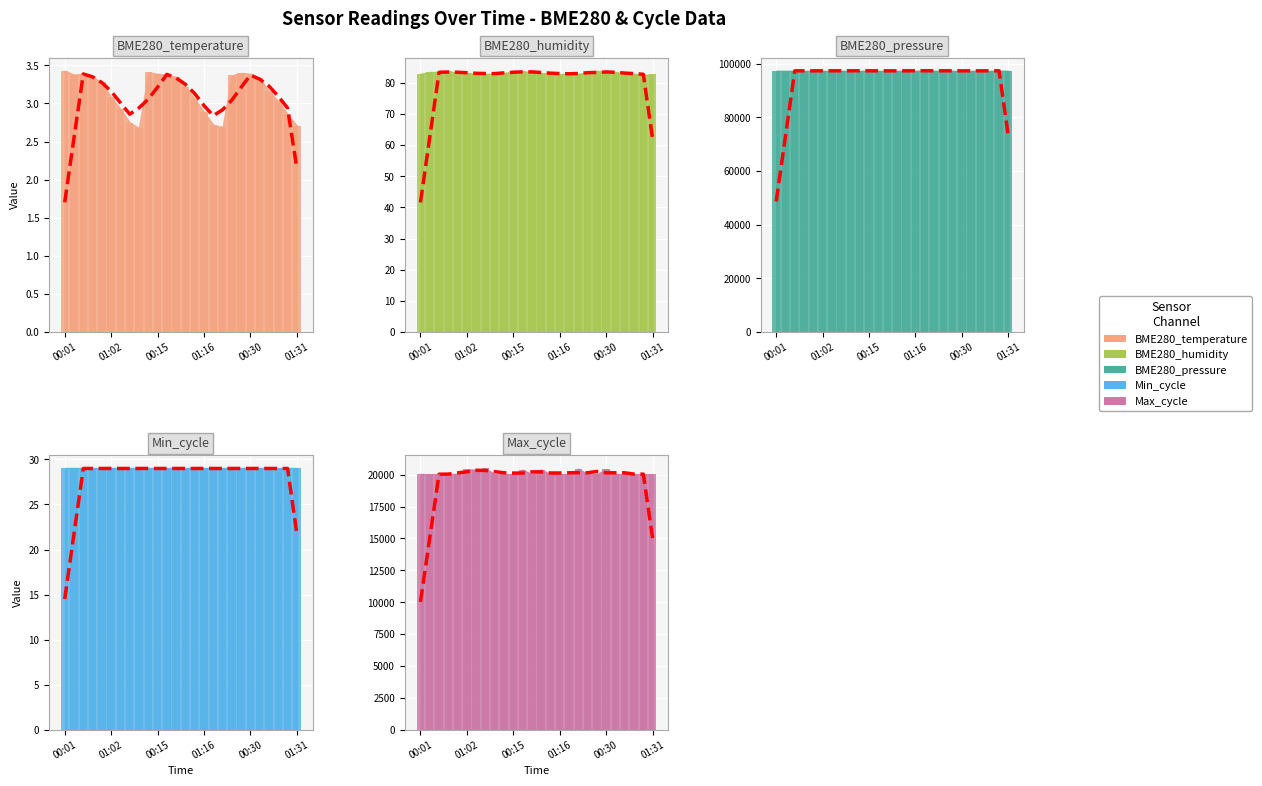

Which series has the largest total across all categories?

BME280_pressure